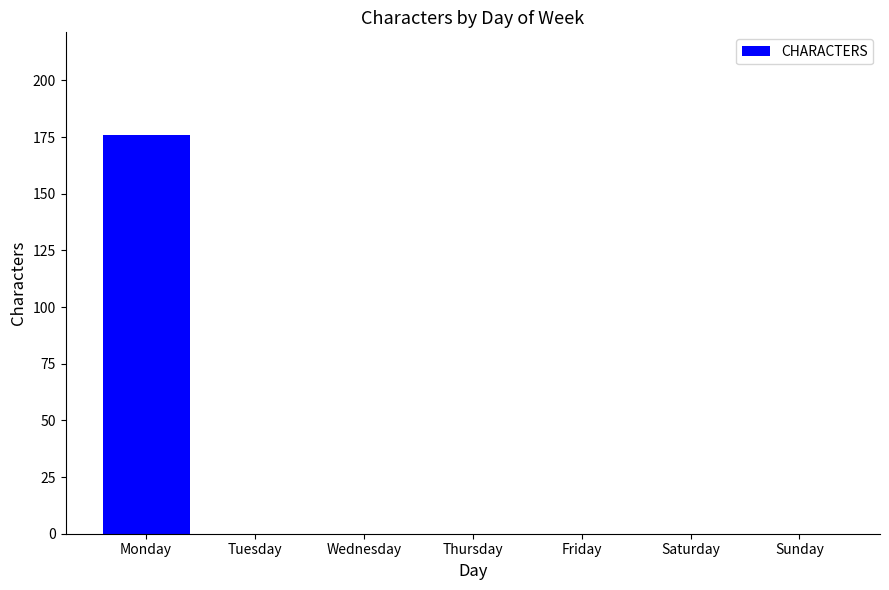

What is the sum of the values at Saturday and Monday?

176